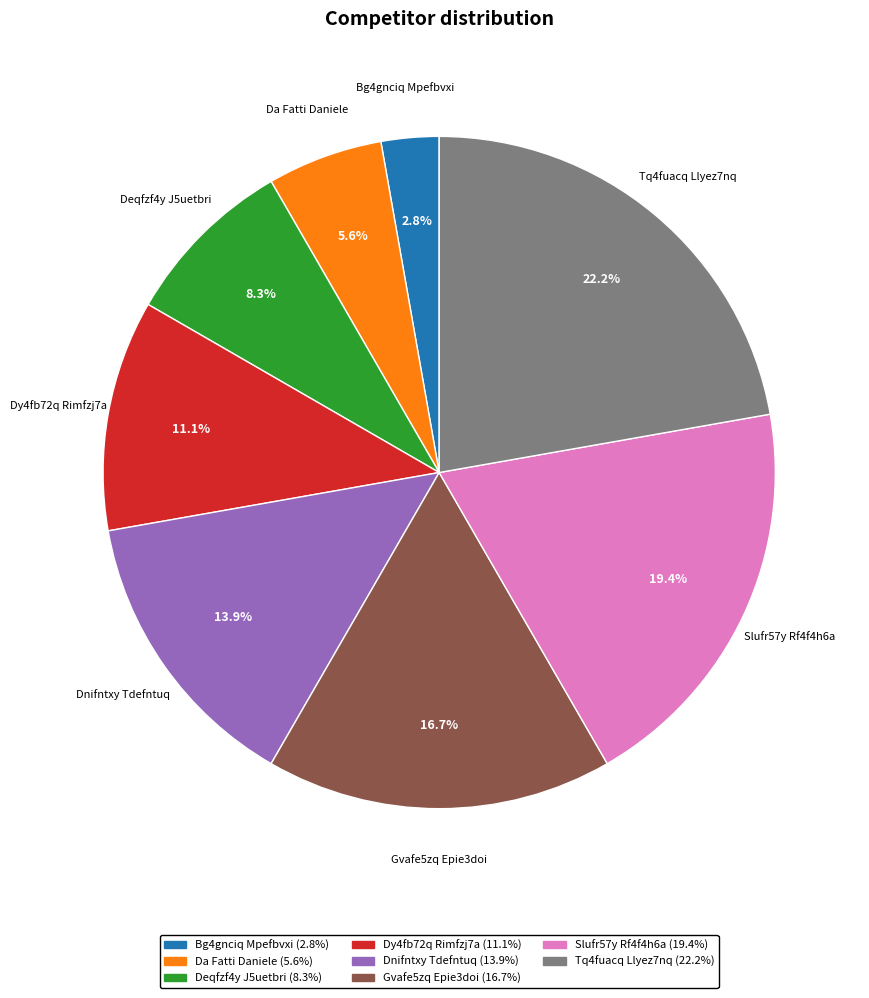

To the nearest percent, what is the combined percentage of Tq4fuacq Llyez7nq and Deqfzf4y J5uetbri?

31%